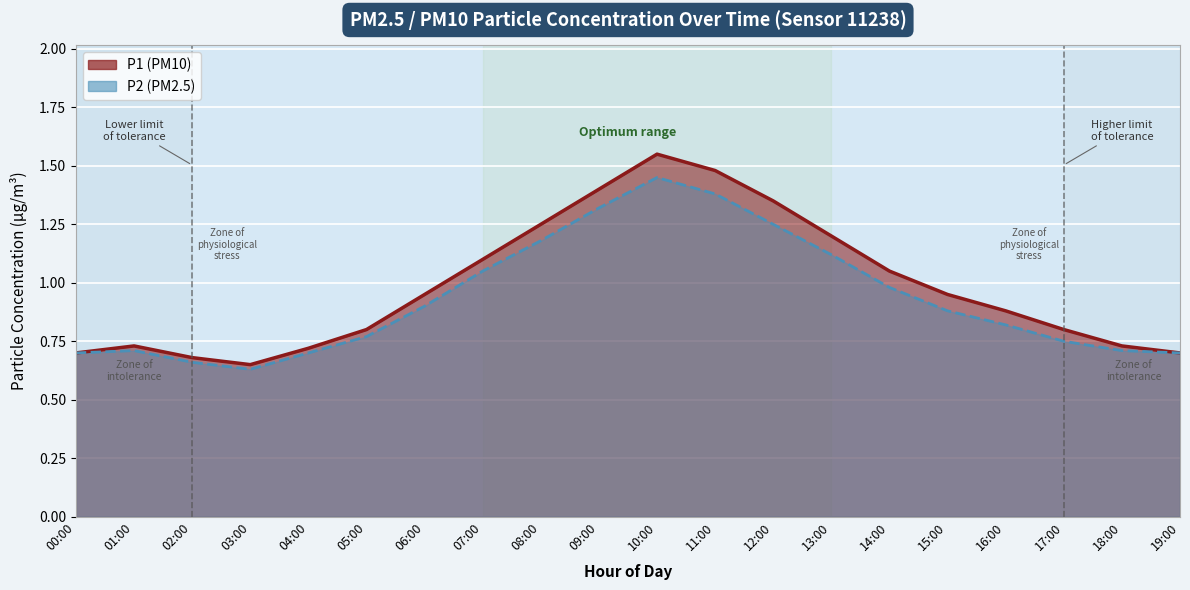

Reading left to right, transcribe all the data shown in this chart.

P1: 0.7	0.7	0.7	0.7	0.7	0.8	0.9	1.1	1.2	1.4	1.6	1.5	1.4	1.2	1.1	0.9	0.9	0.8	0.7	0.7
P2: 0.7	0.7	0.7	0.6	0.7	0.8	0.9	1.1	1.2	1.3	1.4	1.4	1.2	1.1	1.0	0.9	0.8	0.8	0.7	0.7